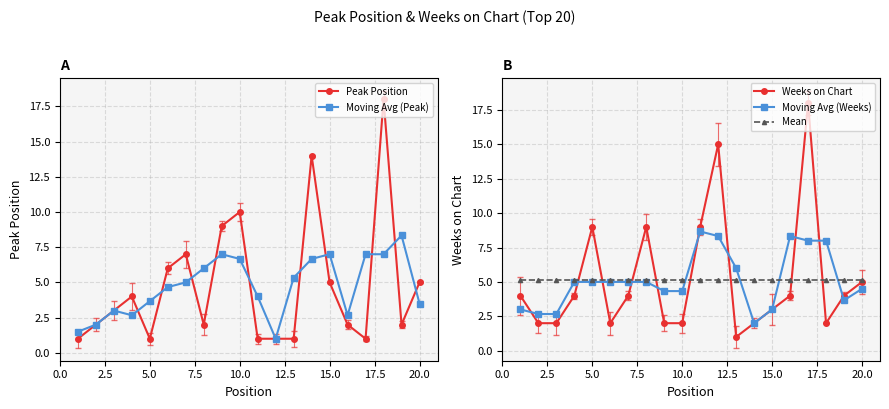

What is the difference between the second highest and minimum values in the Peak Position series?

13.0